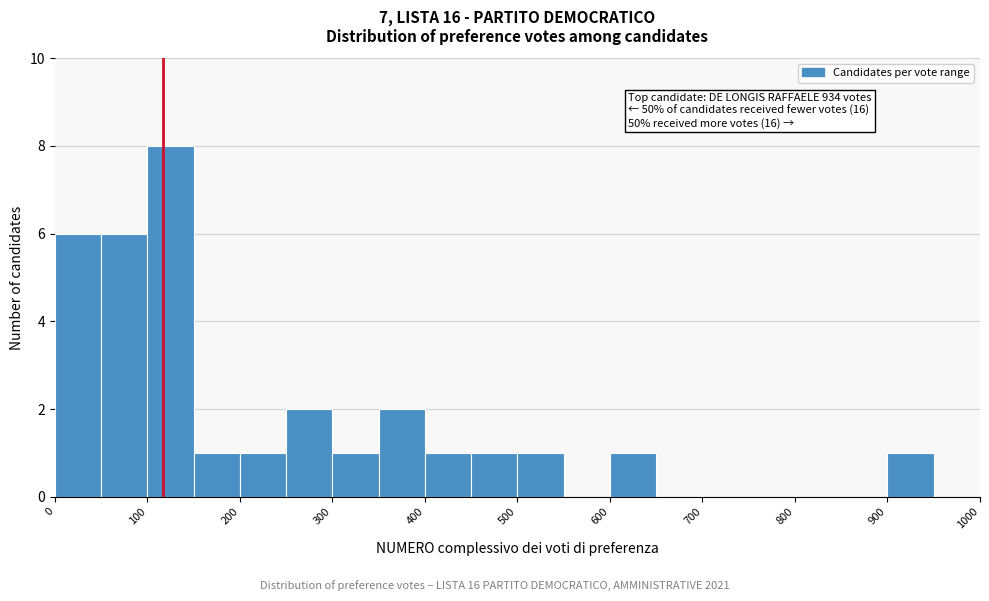

Over which range of the x-axis is the bar tallest?

100 to 150